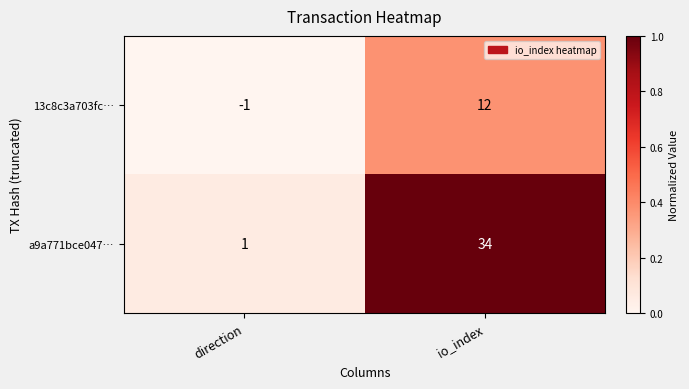

Reading left to right, extract all data points from this chart.

13c8c3a703fc…: direction=-1	io_index=12
a9a771bce047…: direction=1	io_index=34